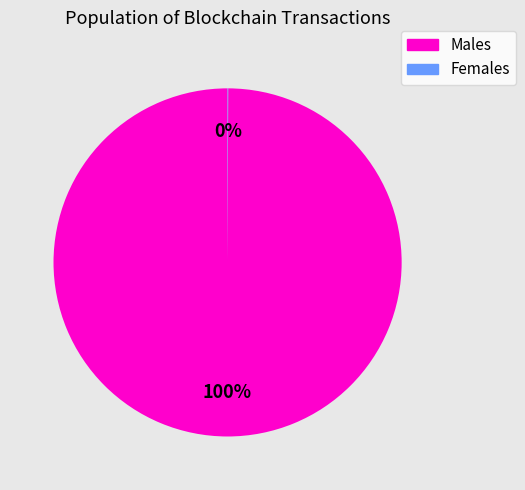

To the nearest percent, what is the difference between the largest and smallest slice percentages?

100%